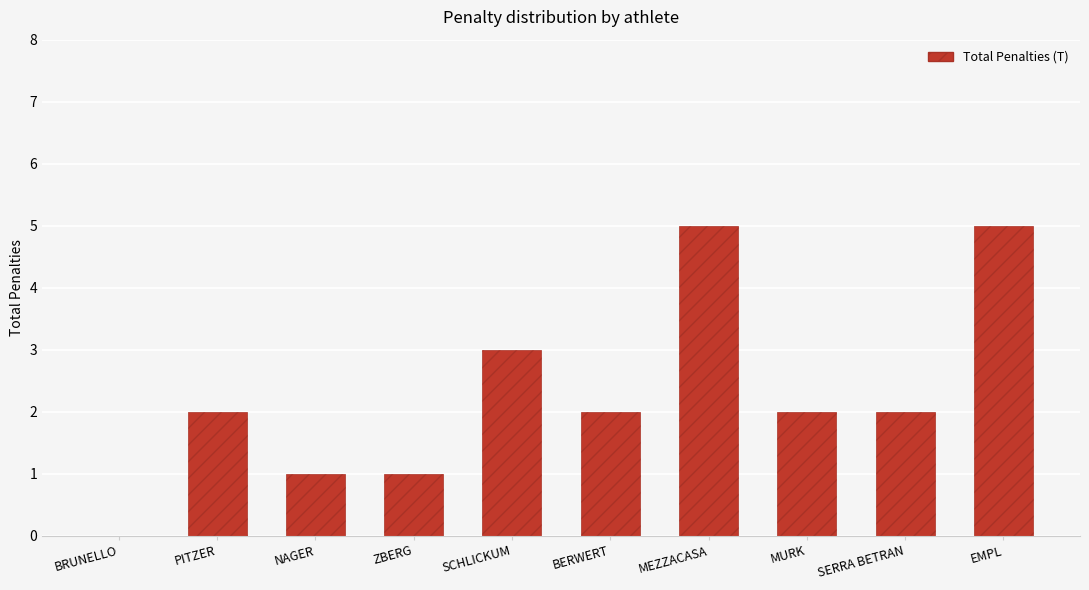

What is the sum of the values at NAGER and SCHLICKUM?

4